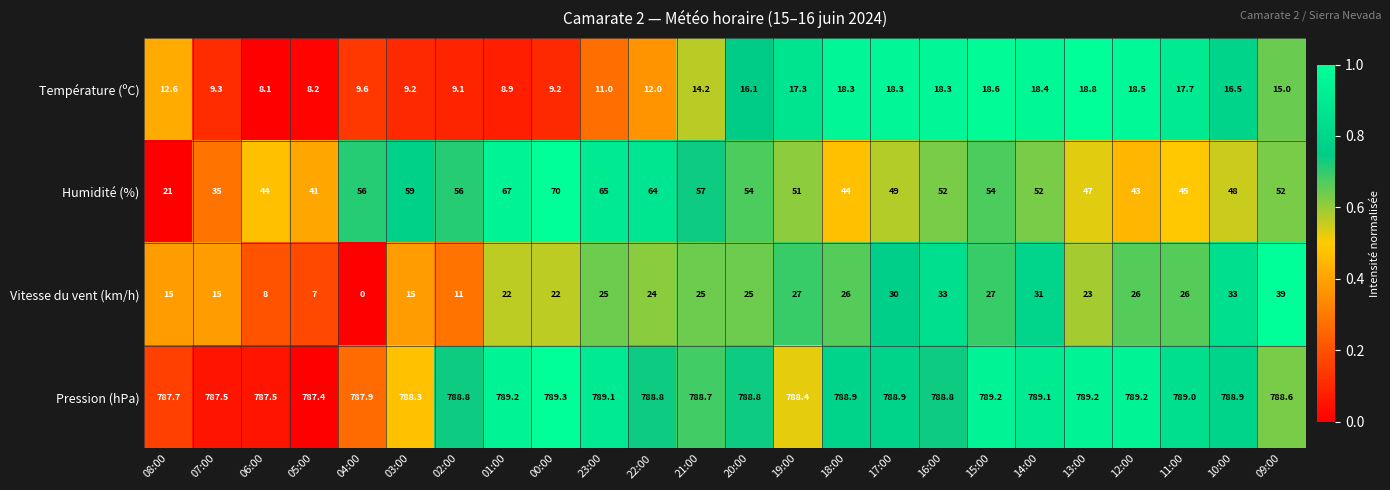

Which series has the largest total across all categories?

Pression (hPa)